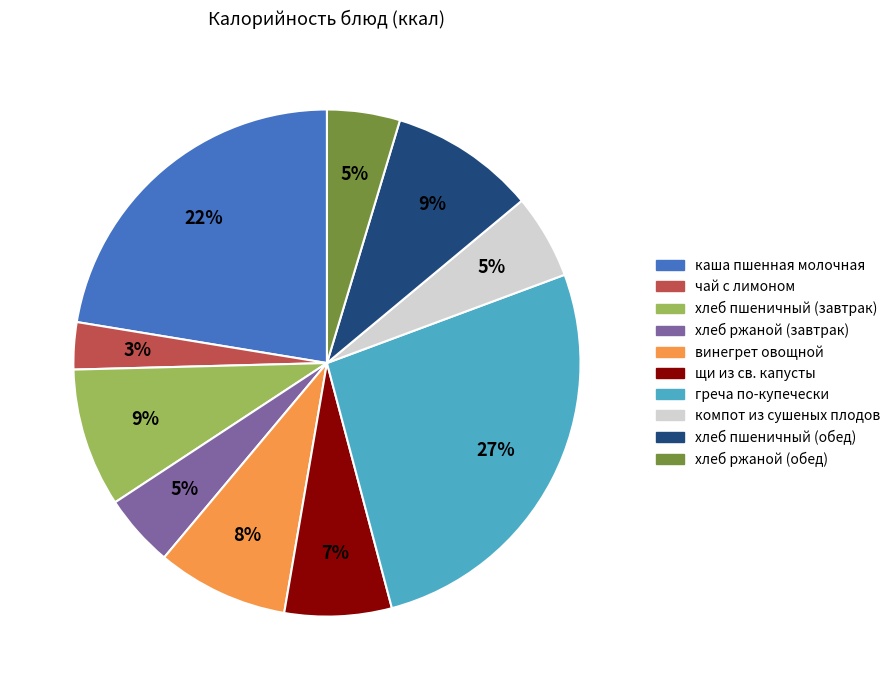

How many segments does this pie chart have?

10